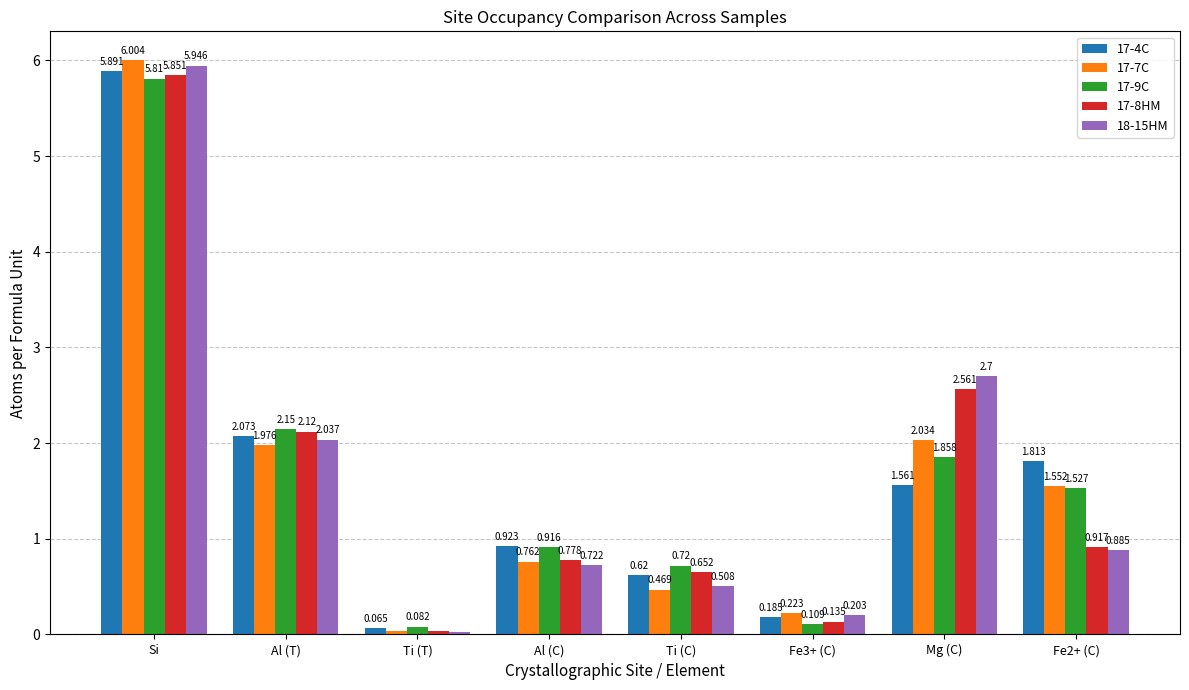

What is the difference between the second highest and second lowest values in the 18-15HM series?

2.5